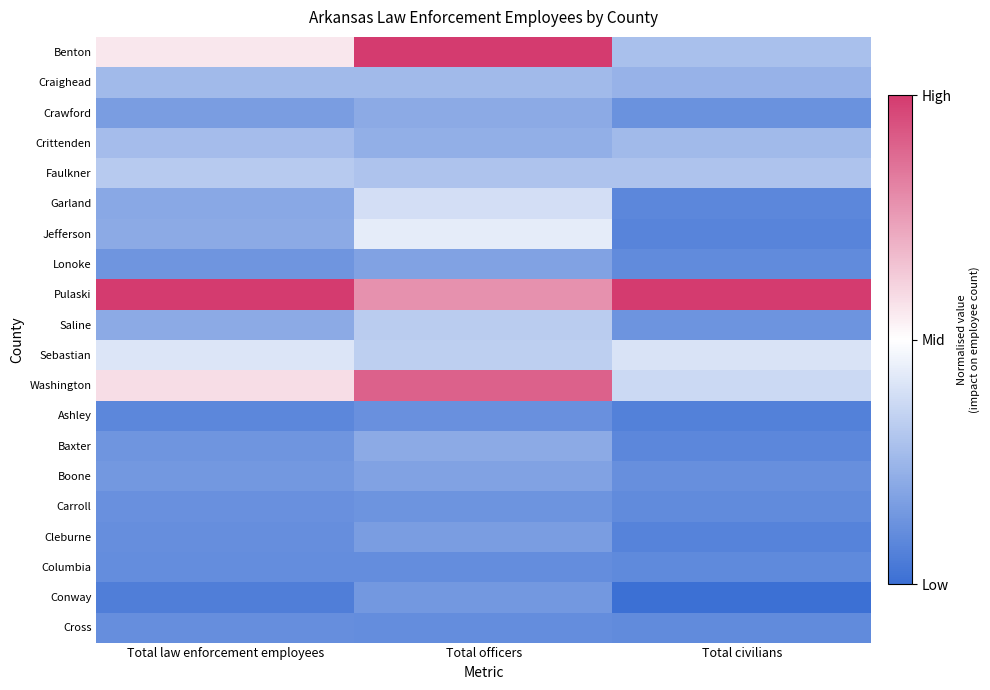

Between Total civilians and Total officers, which is larger?

Total officers